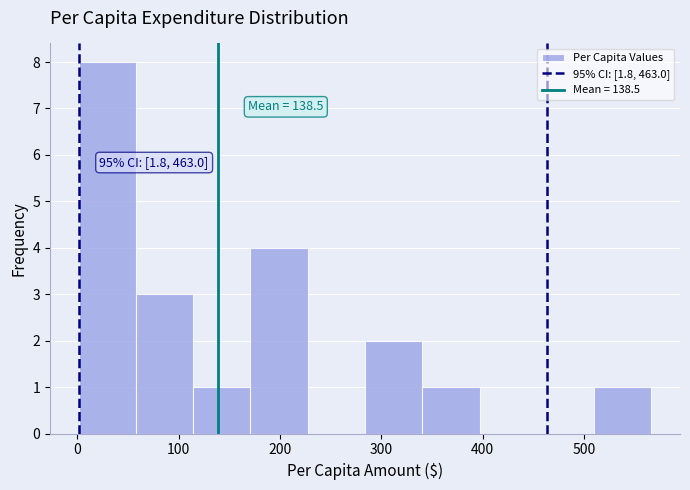

Over which range of the x-axis is the bar tallest?

0 to 60